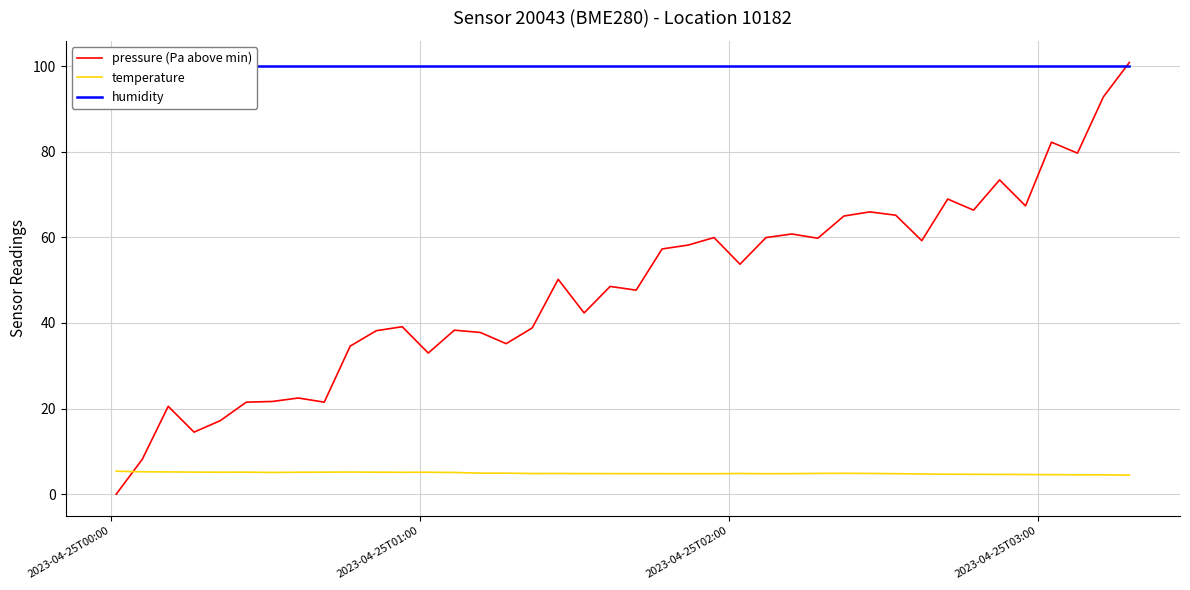

What is the maximum value for temperature?

5.4